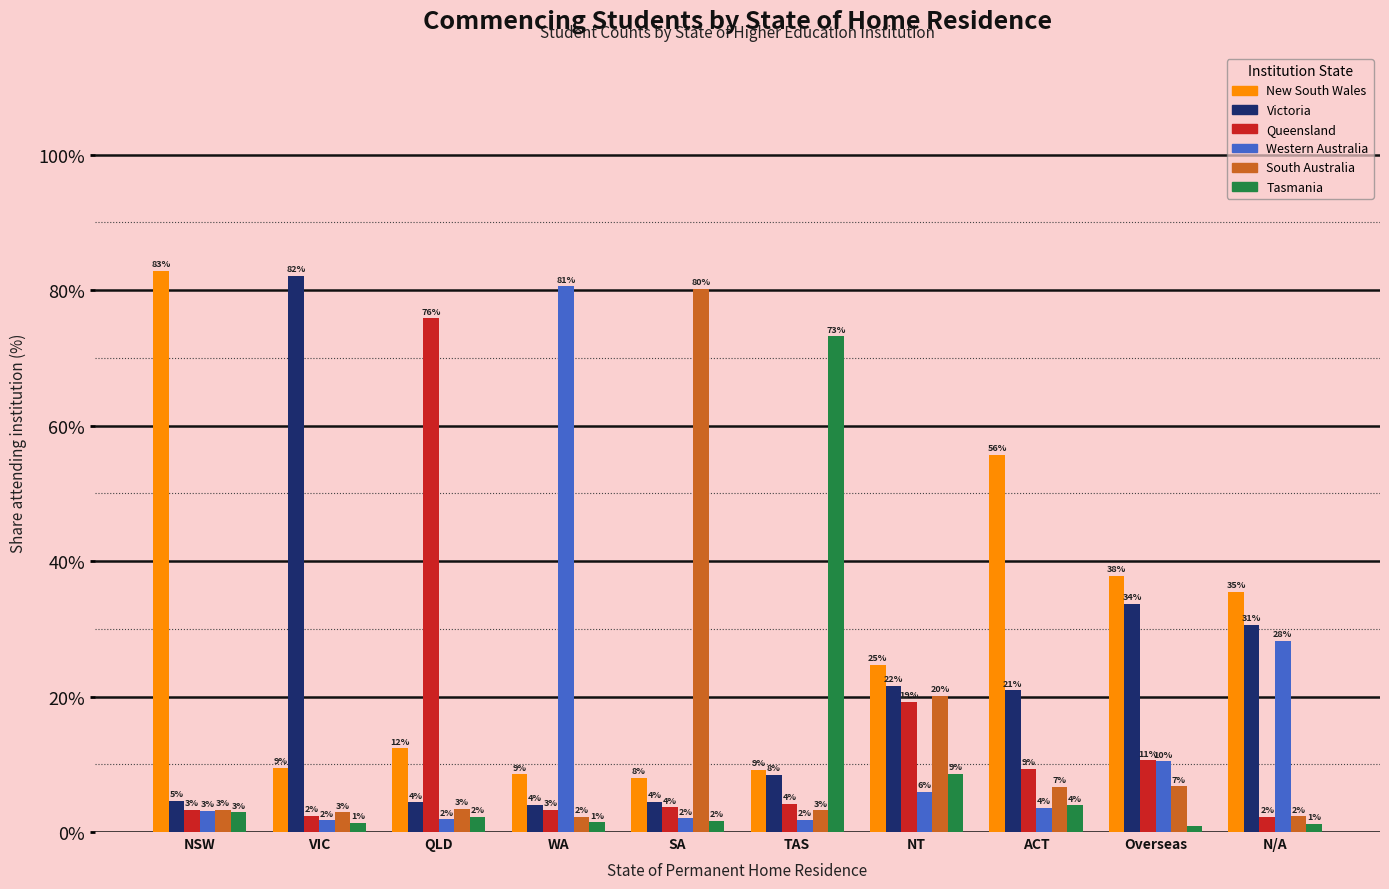

Reading left to right, what are all the values shown in this chart?

New South Wales: 82.8	9.5	12.3	8.5	8.0	9.2	24.7	55.6	37.8	35.4
Victoria: 4.6	82.1	4.4	4.1	4.5	8.4	21.5	20.9	33.7	30.6
Queensland: 3.3	2.4	75.8	3.2	3.7	4.1	19.3	9.3	10.6	2.2
Western Australia: 3.1	1.7	1.9	80.6	2.0	1.8	5.9	3.6	10.4	28.2
South Australia: 3.2	2.9	3.4	2.2	80.2	3.2	20.1	6.6	6.7	2.3
Tasmania: 2.9	1.4	2.2	1.4	1.6	73.2	8.5	3.9	0.8	1.2